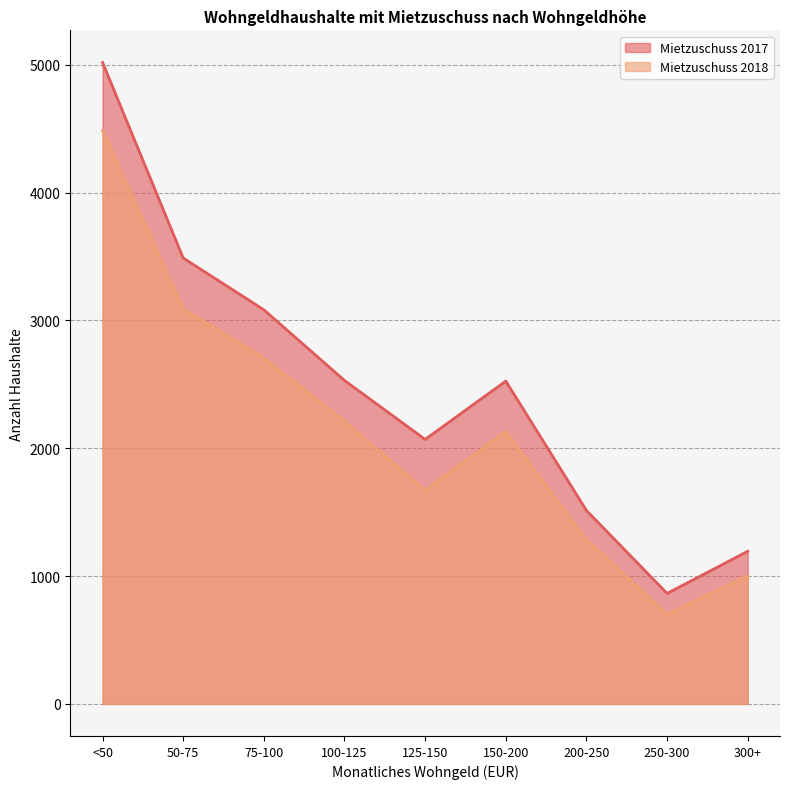

Reading left to right, extract all data points from this chart.

Mietzuschuss 2017: 5018	3488	3083	2530	2069	2525	1513	864	1194
Mietzuschuss 2018: 4486	3088	2705	2210	1670	2130	1283	700	1004